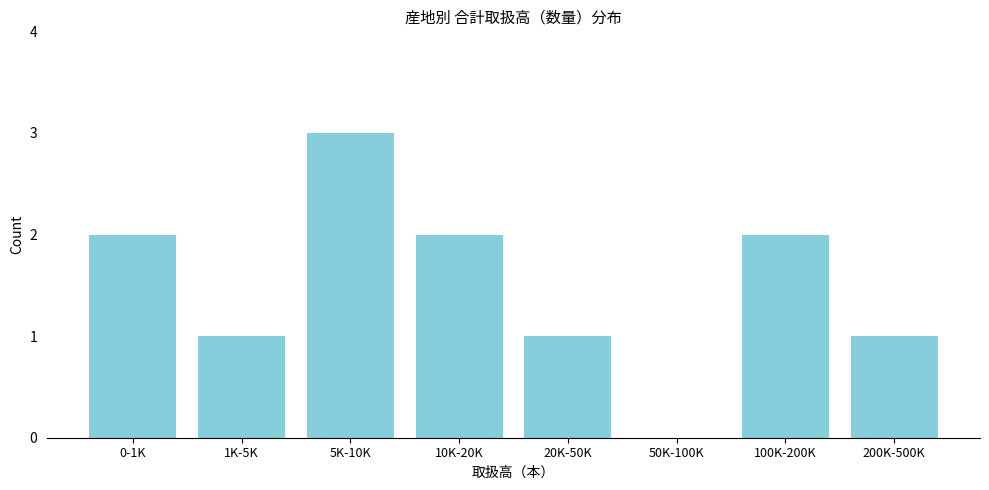

Reading right to left, what are all the values shown in this chart?

200K-500K=1	100K-200K=2	50K-100K=0	20K-50K=1	10K-20K=2	5K-10K=3	1K-5K=1	0-1K=2